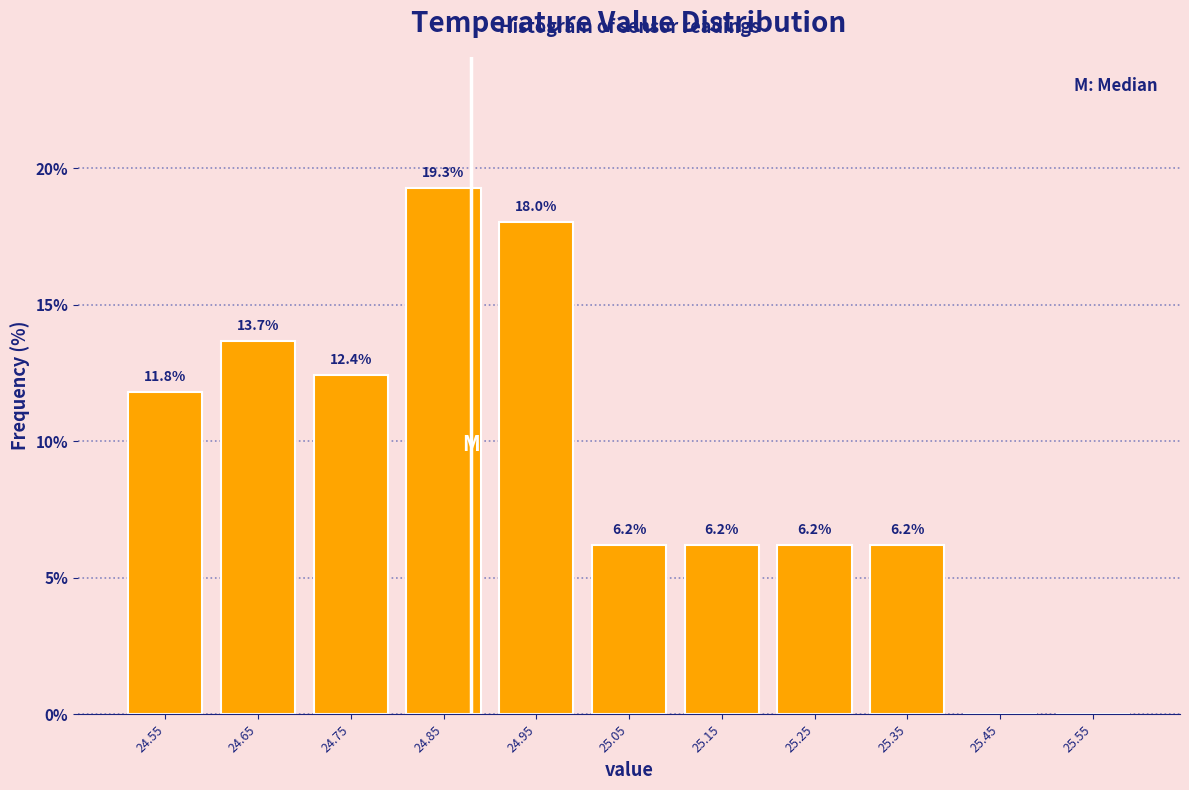

Which range on the x-axis has the tallest bar?

24.8 to 24.9